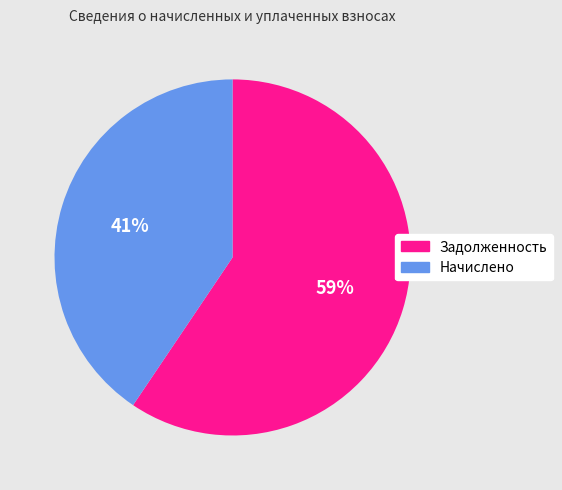

How many slices are in this pie chart?

2